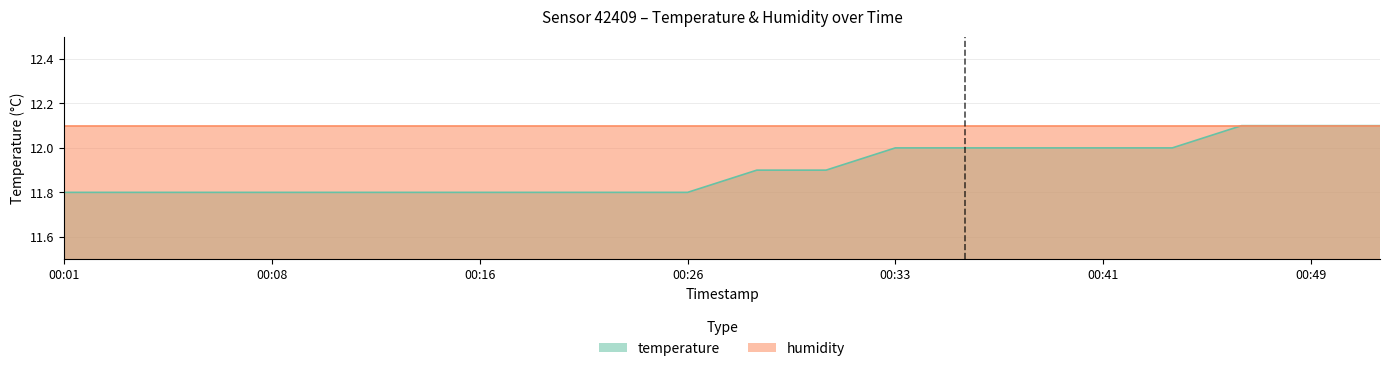

Count the number of categories in the chart.

20